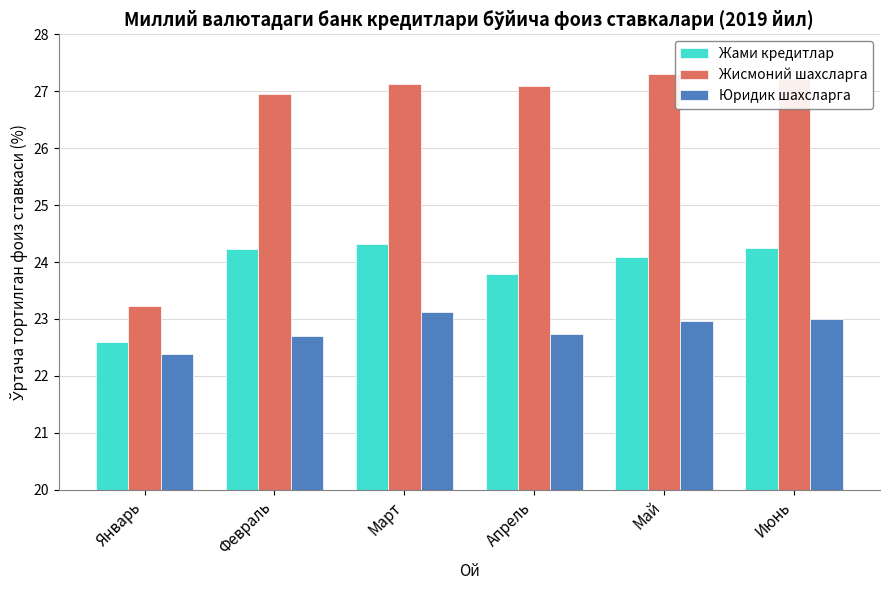

Is the value of Юридик шахсларга at Апрель greater than the value of Жисмоний шахсларга at Март?

No